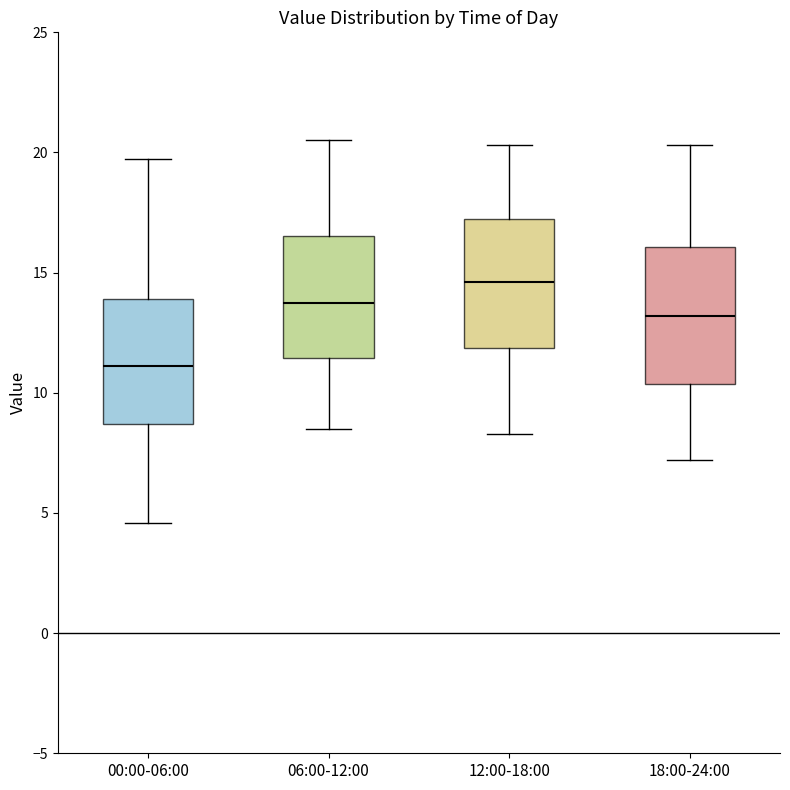

Reading left to right, transcribe this box plot: for each box, give where its median line is, the range the box spans, and where its two whiskers end, as read against the y-axis. The values are not printed on the chart, so give them approximately, as read against the axis.

00:00-06:00: median 11.0, box 8.5 to 14.0, whiskers 4.5 to 19.5
06:00-12:00: median 14.0, box 11.5 to 16.5, whiskers 8.5 to 20.5
12:00-18:00: median 14.5, box 12.0 to 17.0, whiskers 8.5 to 20.5
18:00-24:00: median 13.0, box 10.5 to 16.0, whiskers 7.0 to 20.5